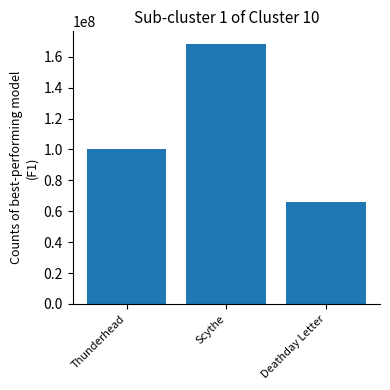

True or false: the data shows 100196160 at Thunderhead.

True